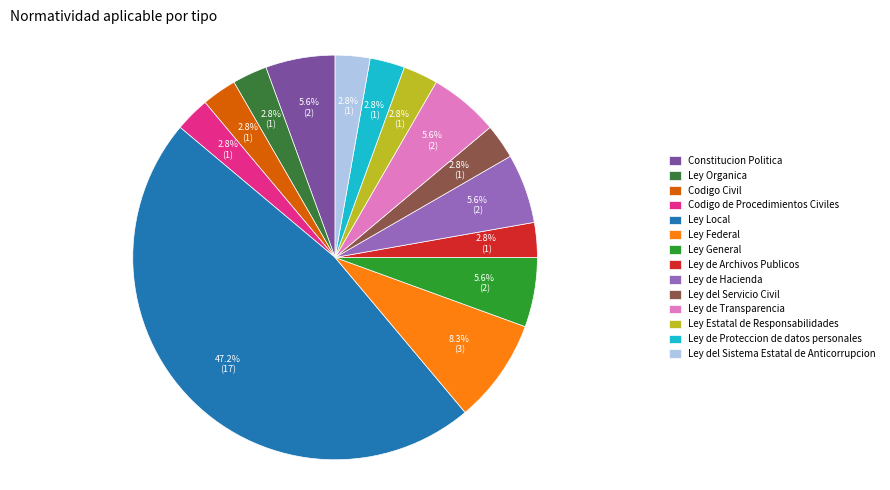

What is the largest slice in the pie chart?

Ley Local